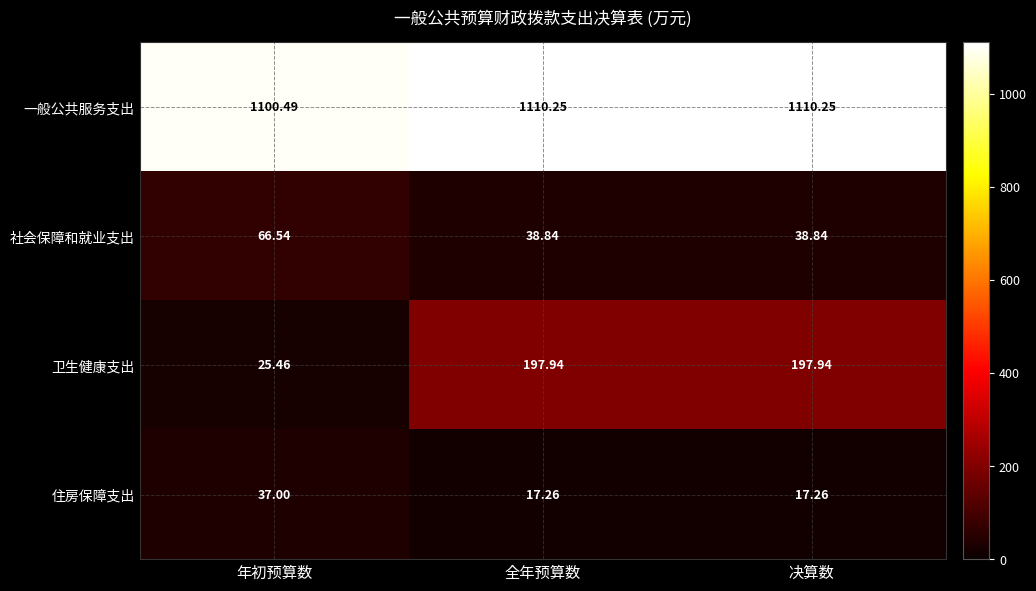

Count the number of data series in this chart.

4